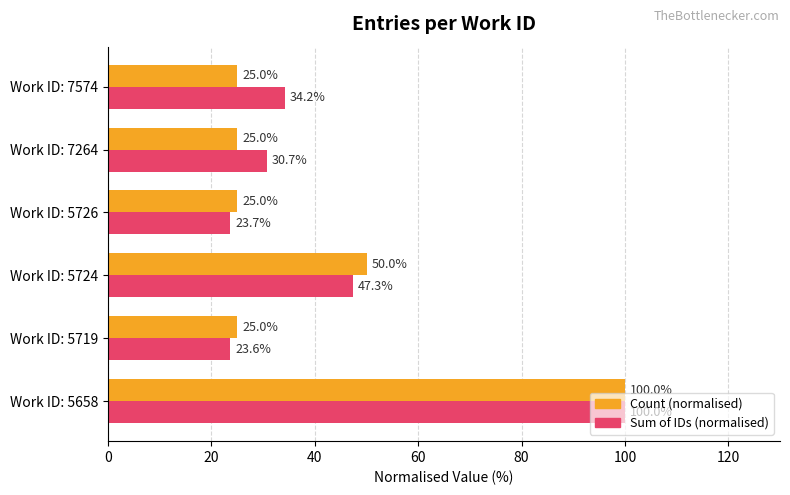

List the series in order of their overall mean, highest first.

Sum of IDs (normalised), Count (normalised)